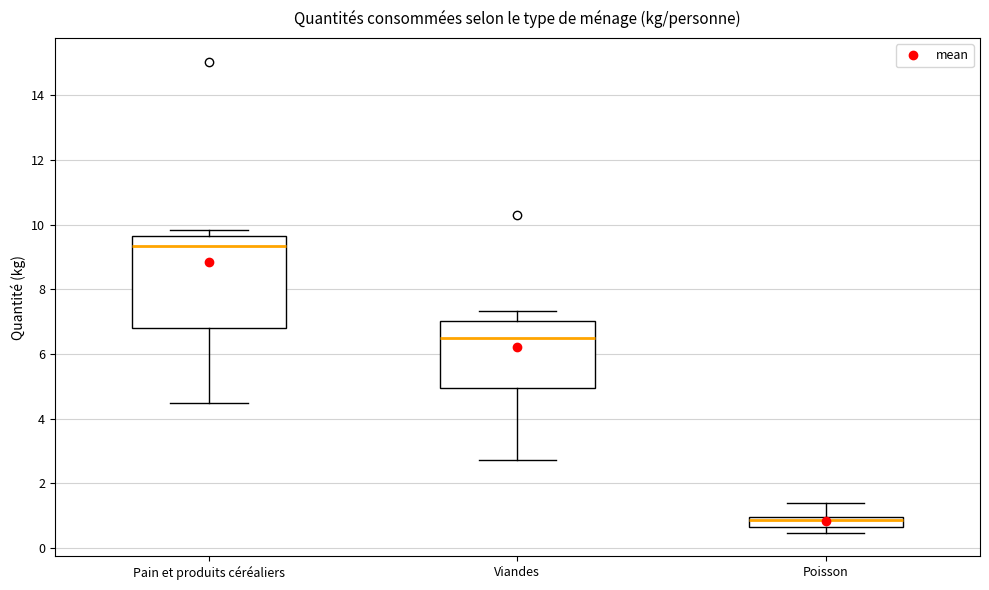

Which box is the tallest, from its lower edge to its upper edge?

Pain et produits céréaliers